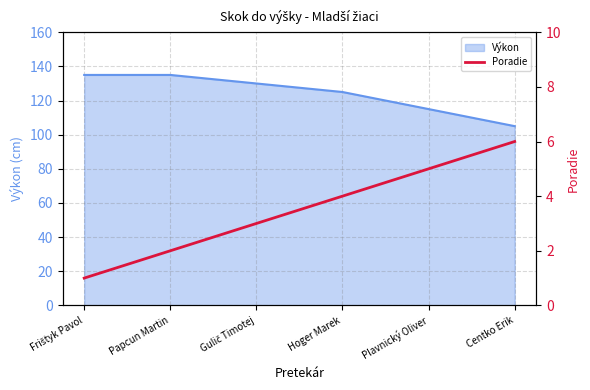

True or false: Výkon has a value of 47 at Papcun Martin.

False